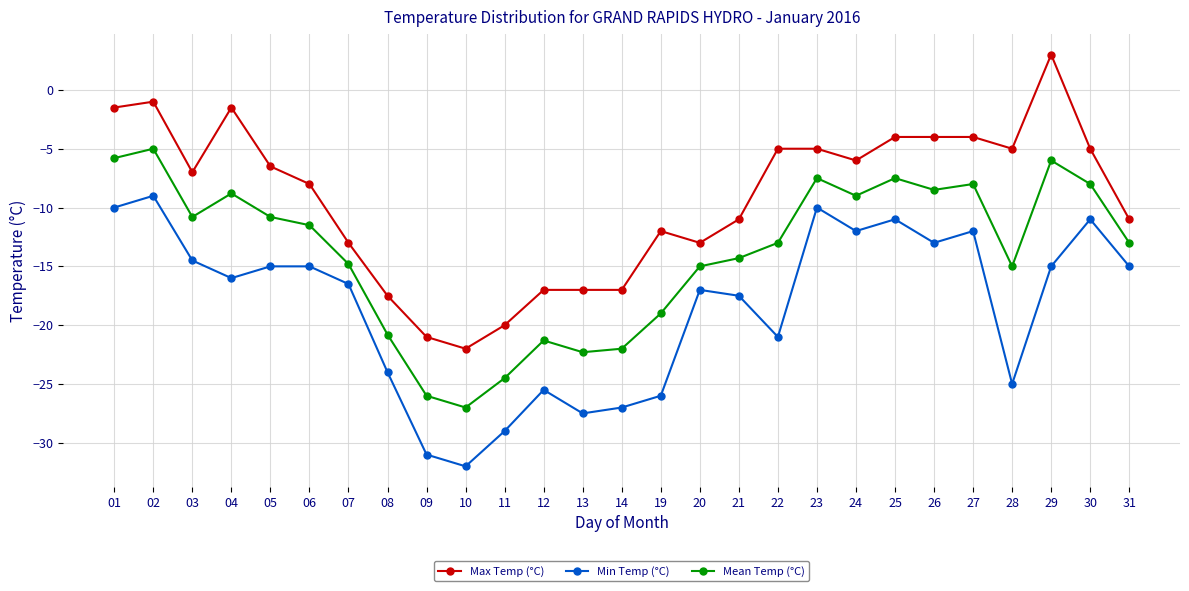

Reading left to right, transcribe all the data shown in this chart.

Max Temp (°C): 01=-1.5	02=-1.0	03=-7.0	04=-1.5	05=-6.5	06=-8.0	07=-13.0	08=-17.5	09=-21.0	10=-22.0	11=-20.0	12=-17.0	13=-17.0	14=-17.0	19=-12.0	20=-13.0	21=-11.0	22=-5.0	23=-5.0	24=-6.0	25=-4.0	26=-4.0	27=-4.0	28=-5.0	29=3.0	30=-5.0	31=-11.0
Min Temp (°C): 01=-10.0	02=-9.0	03=-14.5	04=-16.0	05=-15.0	06=-15.0	07=-16.5	08=-24.0	09=-31.0	10=-32.0	11=-29.0	12=-25.5	13=-27.5	14=-27.0	19=-26.0	20=-17.0	21=-17.5	22=-21.0	23=-10.0	24=-12.0	25=-11.0	26=-13.0	27=-12.0	28=-25.0	29=-15.0	30=-11.0	31=-15.0
Mean Temp (°C): 01=-5.8	02=-5.0	03=-10.8	04=-8.8	05=-10.8	06=-11.5	07=-14.8	08=-20.8	09=-26.0	10=-27.0	11=-24.5	12=-21.3	13=-22.3	14=-22.0	19=-19.0	20=-15.0	21=-14.3	22=-13.0	23=-7.5	24=-9.0	25=-7.5	26=-8.5	27=-8.0	28=-15.0	29=-6.0	30=-8.0	31=-13.0